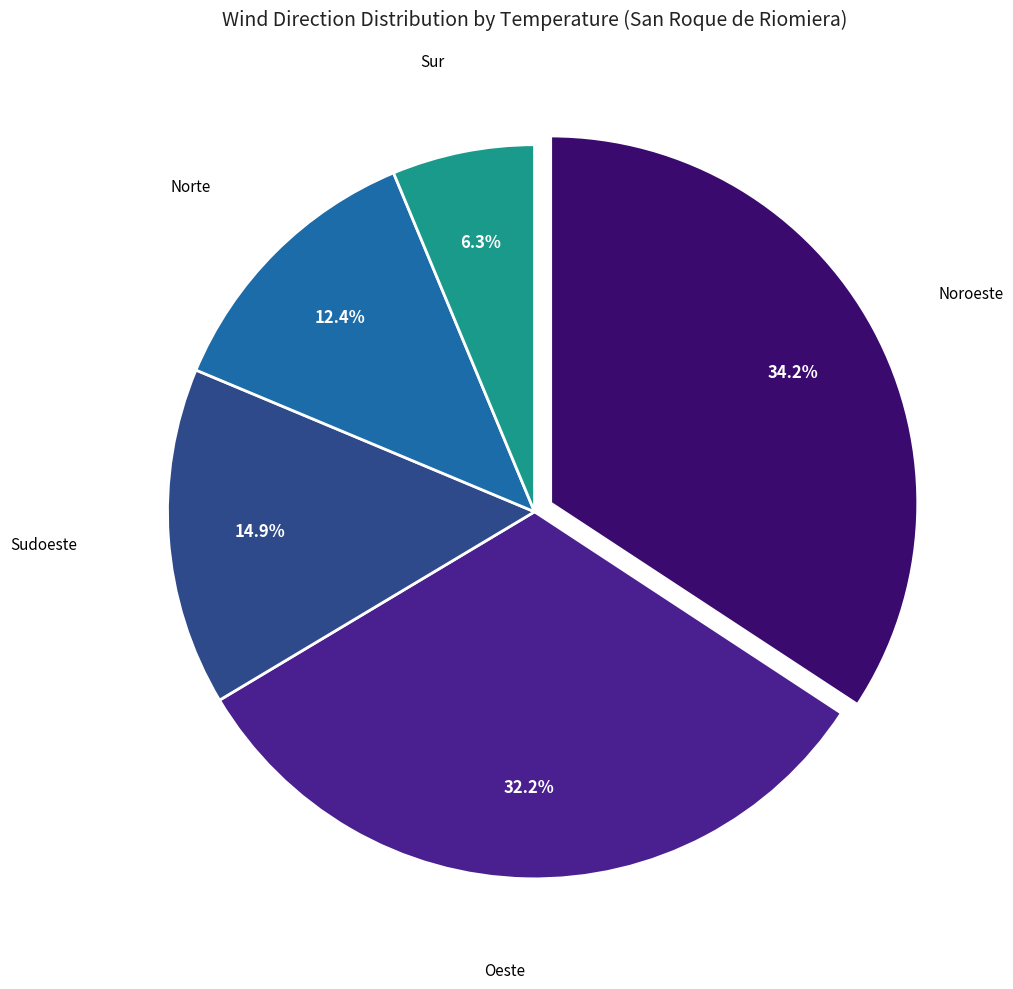

Count the number of slices in the pie.

5